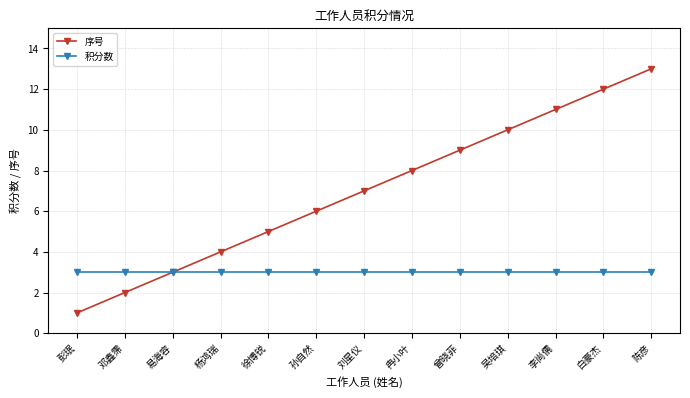

The value of 积分数 at 易海容 is 2. True or false?

False